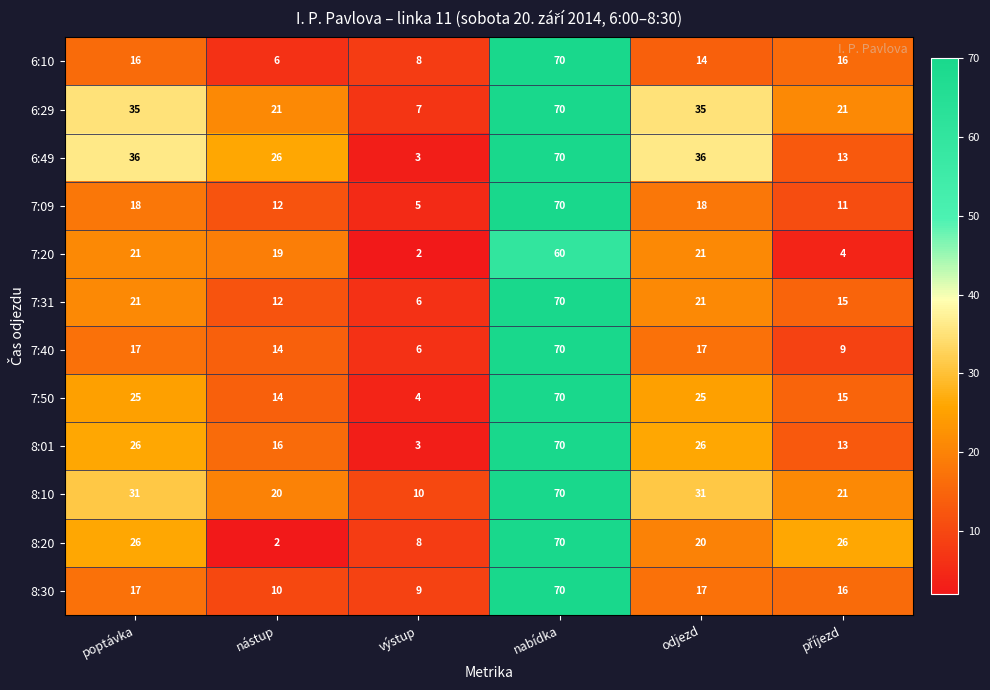

What is the difference between the maximum and minimum values in the 6:10 series?

64